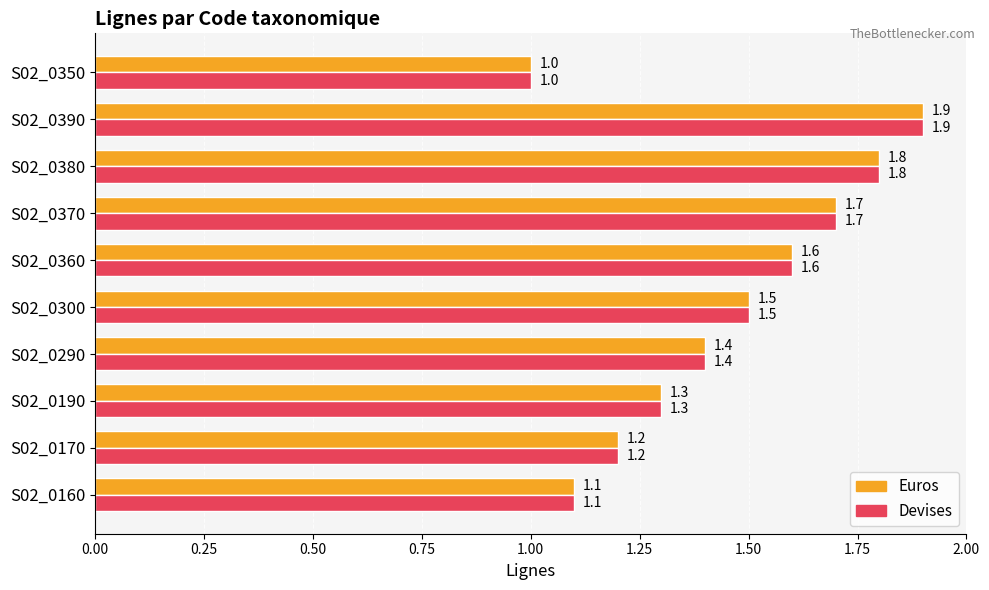

At which category is the sum across all series the highest?

S02_0390